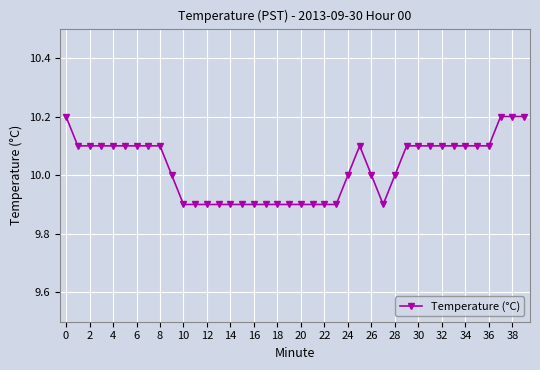

Reading left to right, extract all data points from this chart.

10.2	10.1	10.1	10.1	10.1	10.1	10.1	10.1	10.1	10.0	9.9	9.9	9.9	9.9	9.9	9.9	9.9	9.9	9.9	9.9	9.9	9.9	9.9	9.9	10.0	10.1	10.0	9.9	10.0	10.1	10.1	10.1	10.1	10.1	10.1	10.1	10.1	10.2	10.2	10.2